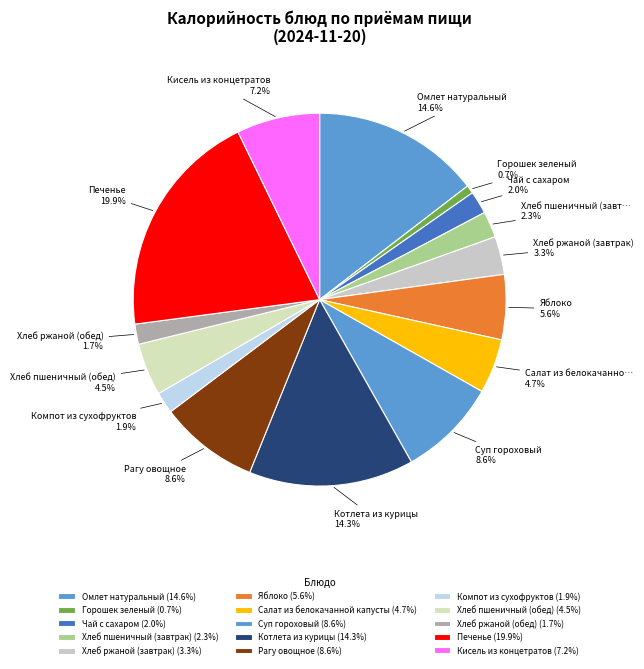

To the nearest percent, what is the difference between the Кисель из концетратов and Салат из белокачанной капусты slice percentages?

2%